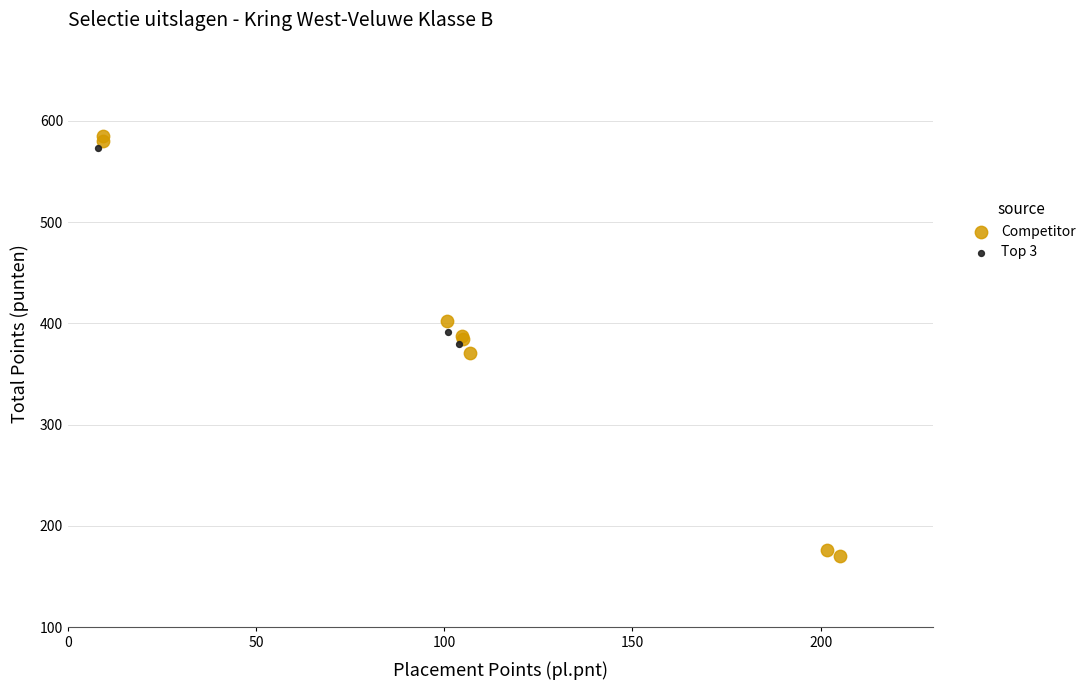

Which series reaches the minimum Y coordinate?

Competitor